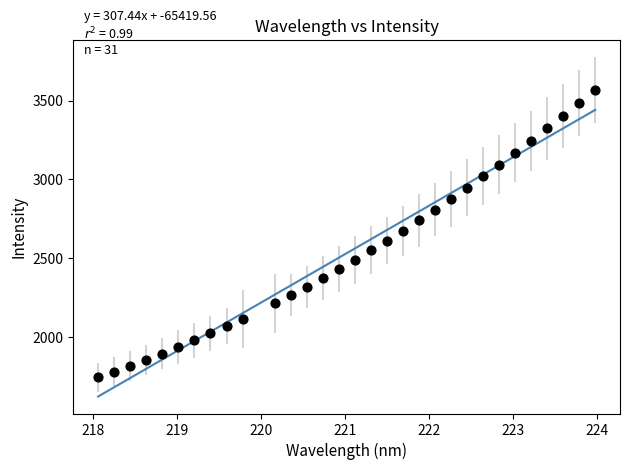

What is the range of Y values (max minus min)?

1828.0